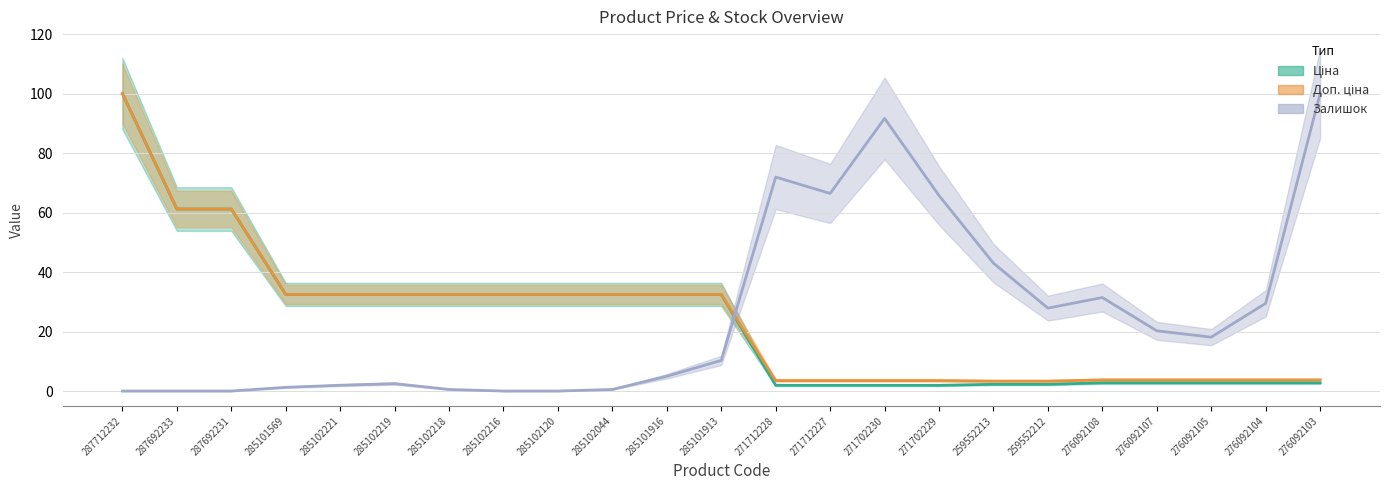

What is the sum of the Залишок values at 271712227 and 259552213?

109.4